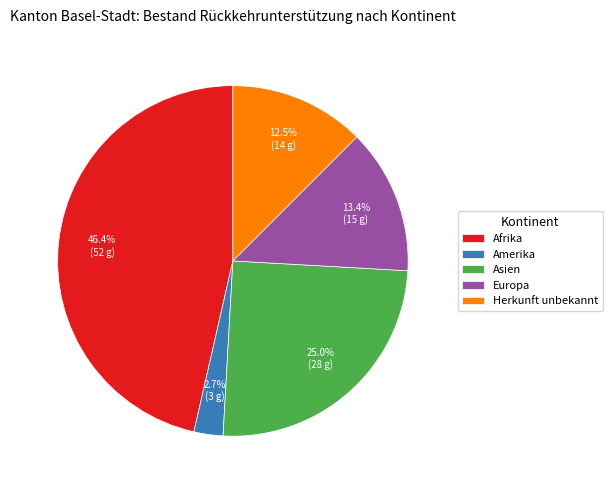

To the nearest percent, what is the difference between the largest and smallest slice percentages?

44%